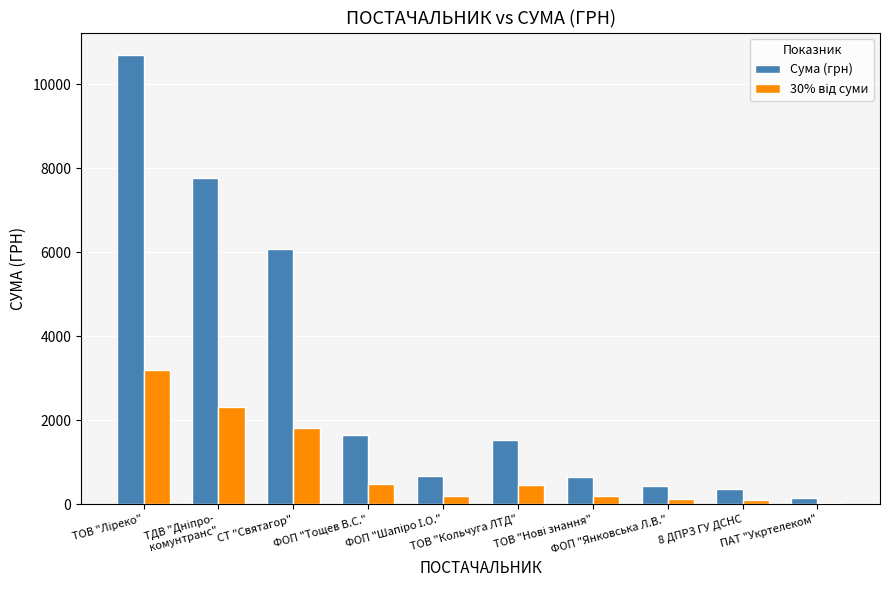

Which series has the largest total across all categories?

Сума (грн)